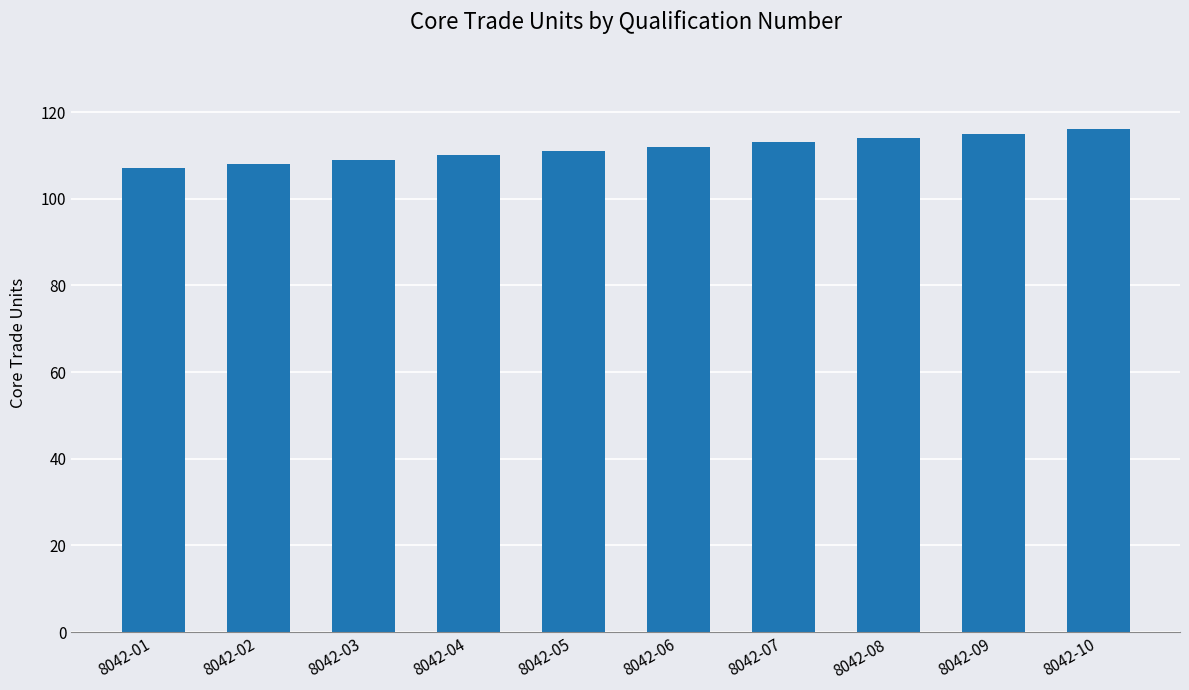

True or false: the data shows 152 at 8042-02.

False